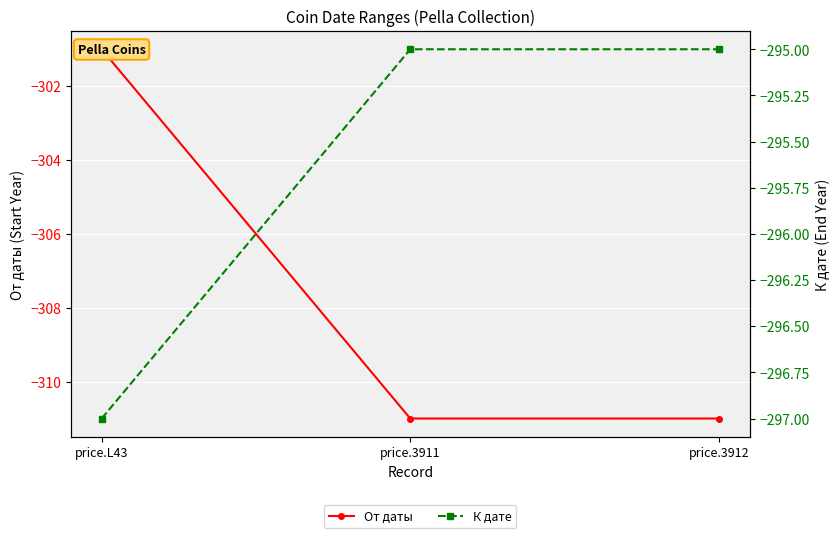

Does the chart display data point markers on the line(s)?

Yes